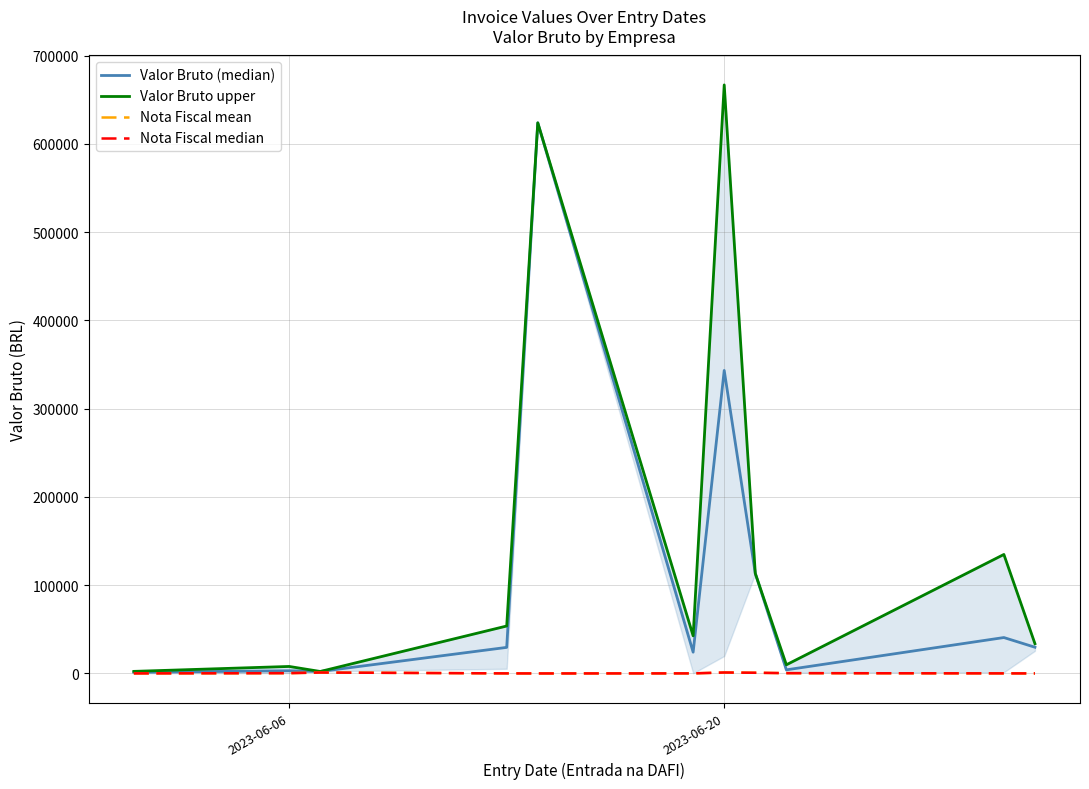

Count the number of data series in this chart.

4